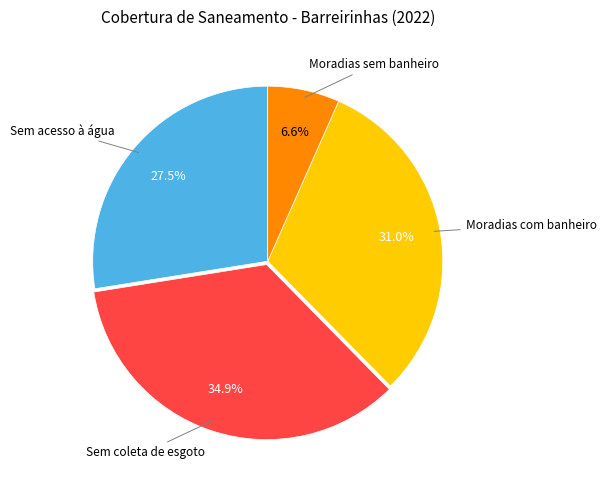

Count the number of slices in the pie.

4